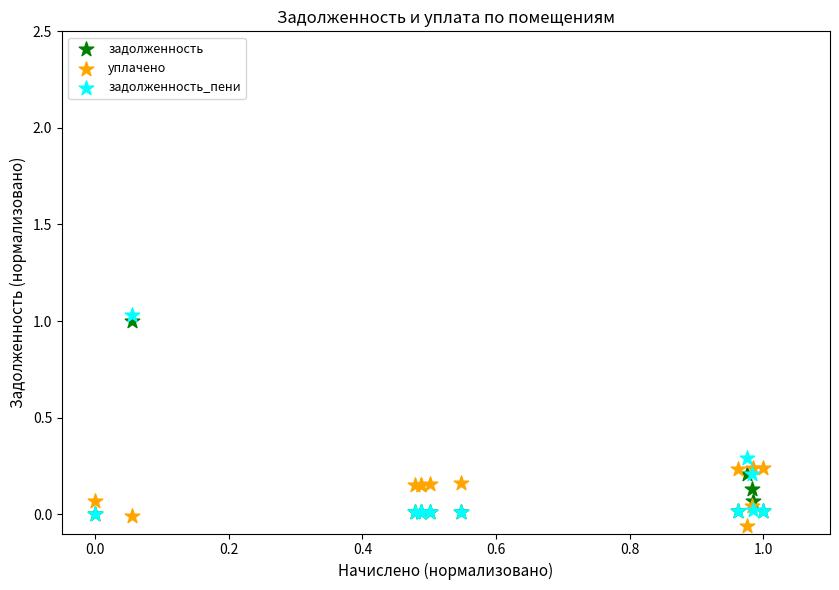

Which series has the largest Y range (max minus min)?

задолженность_пени